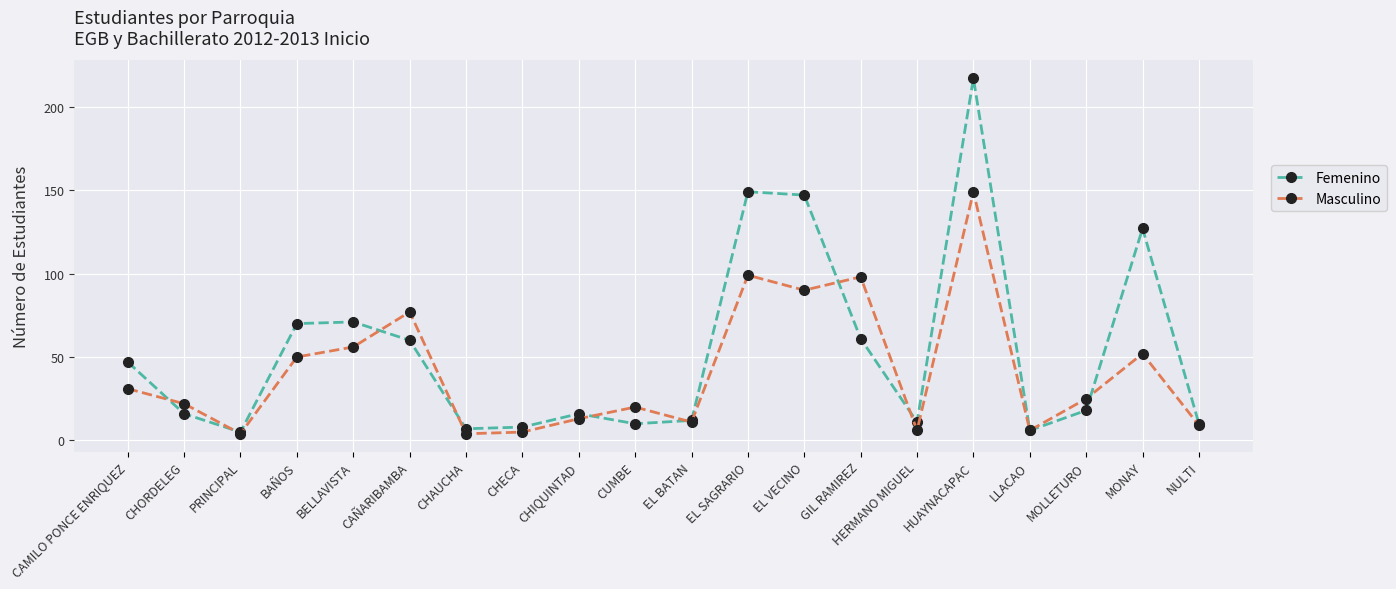

Rank the series by their maximum value, from lowest to highest.

Masculino, Femenino